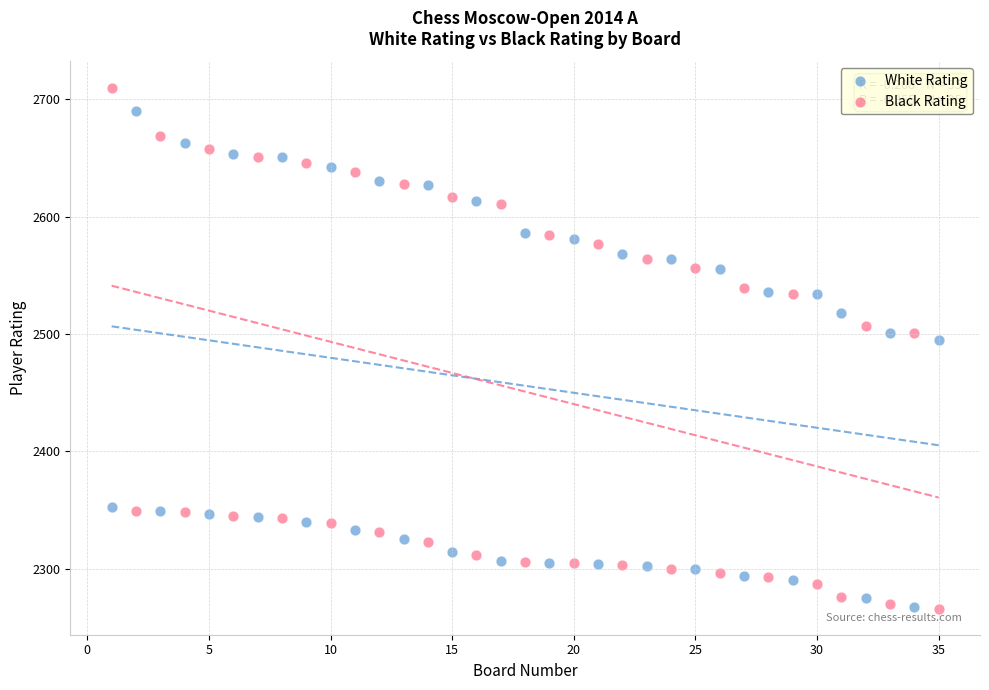

Which series has the largest Y range (max minus min)?

Black Rating